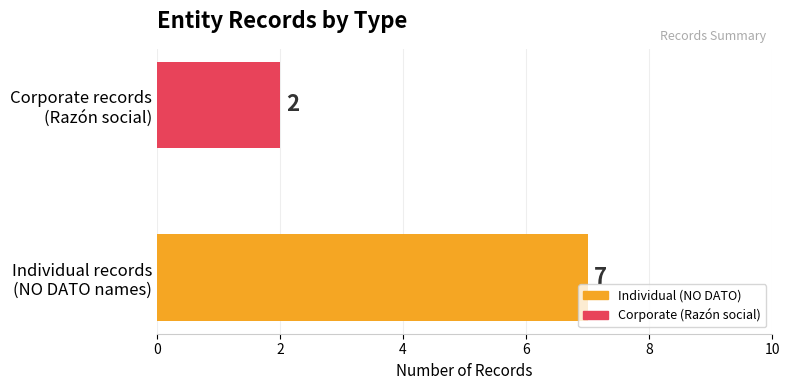

Reading bottom to top, extract all data points from this chart.

7	2